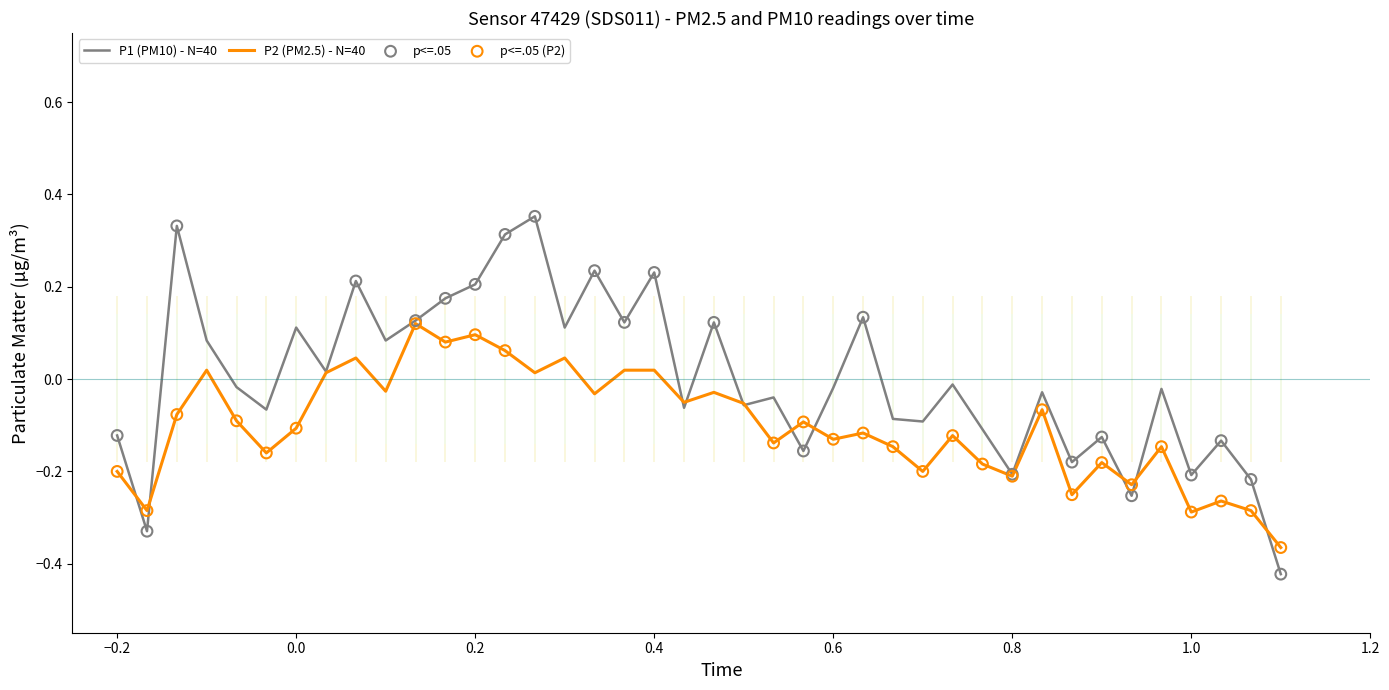

True or false: P1 (PM10) - N=40 has a value of 0.1 at 0.4.

False